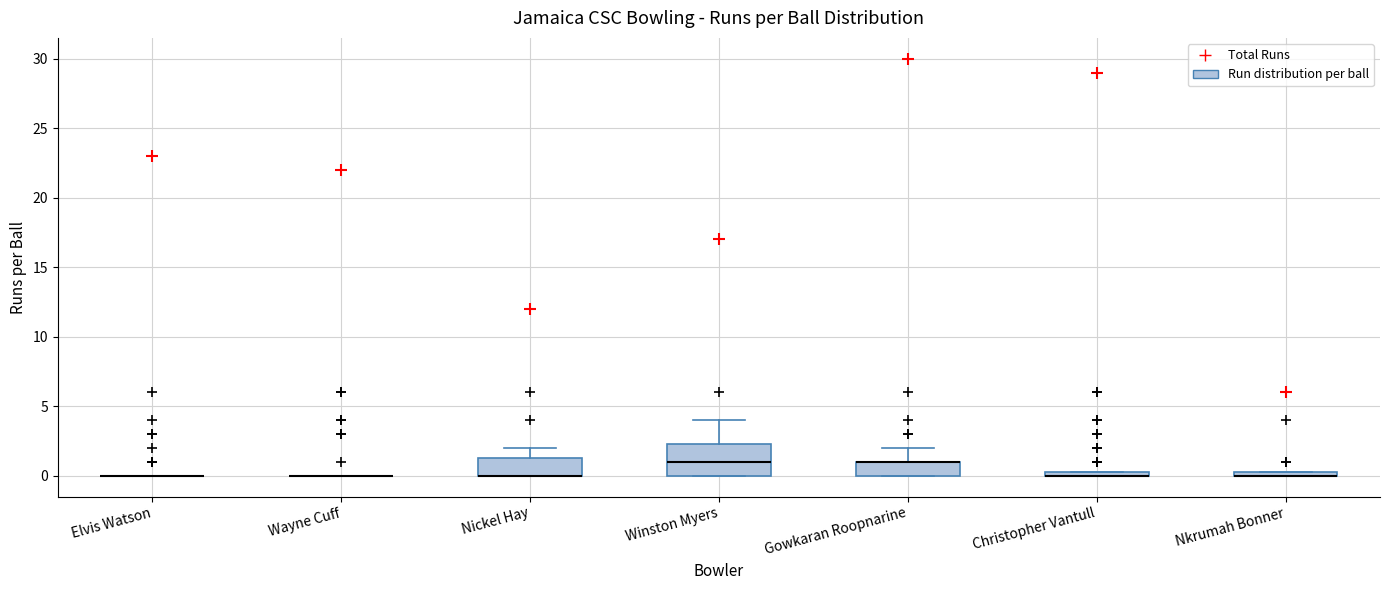

Comparing the boxes themselves (not the whiskers), which one is the tallest?

Winston Myers